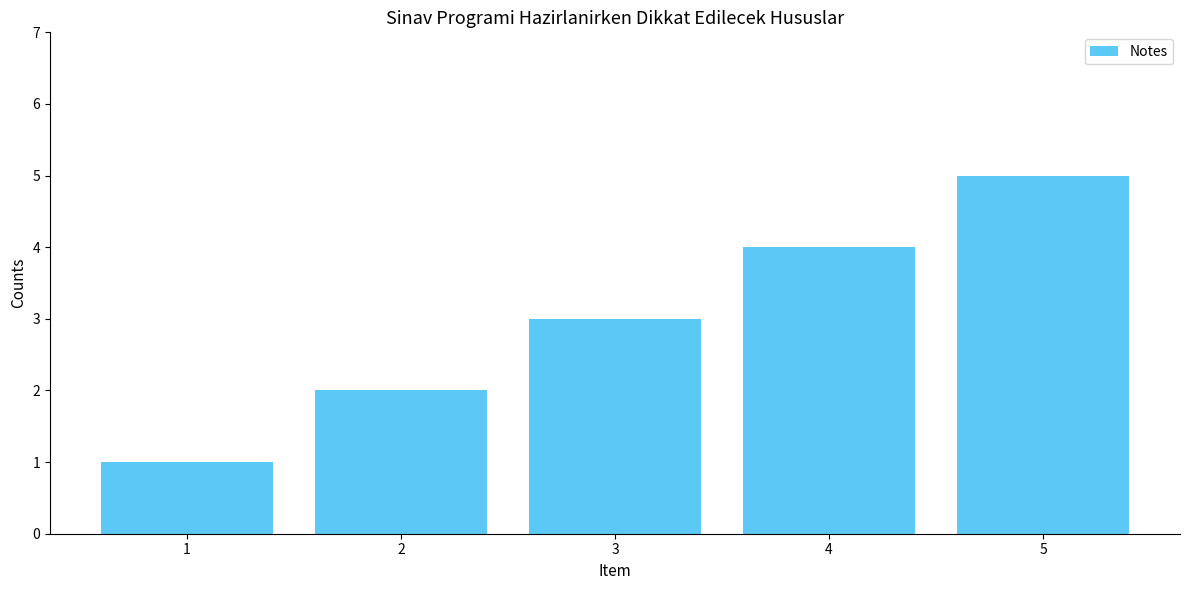

Which category has the lowest value across all series?

1